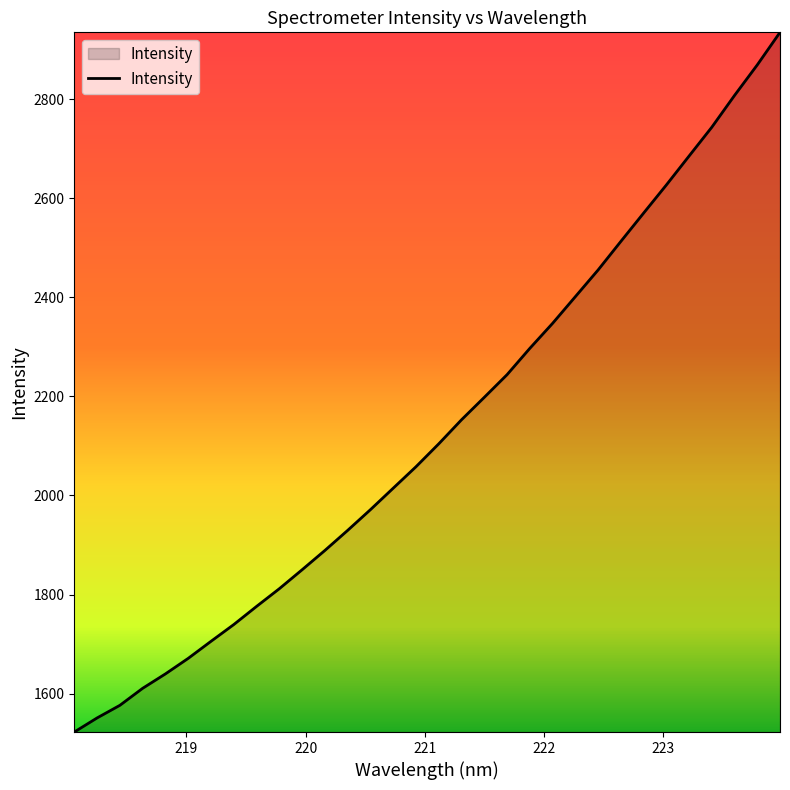

What is the difference between the maximum and minimum values?

1412.2